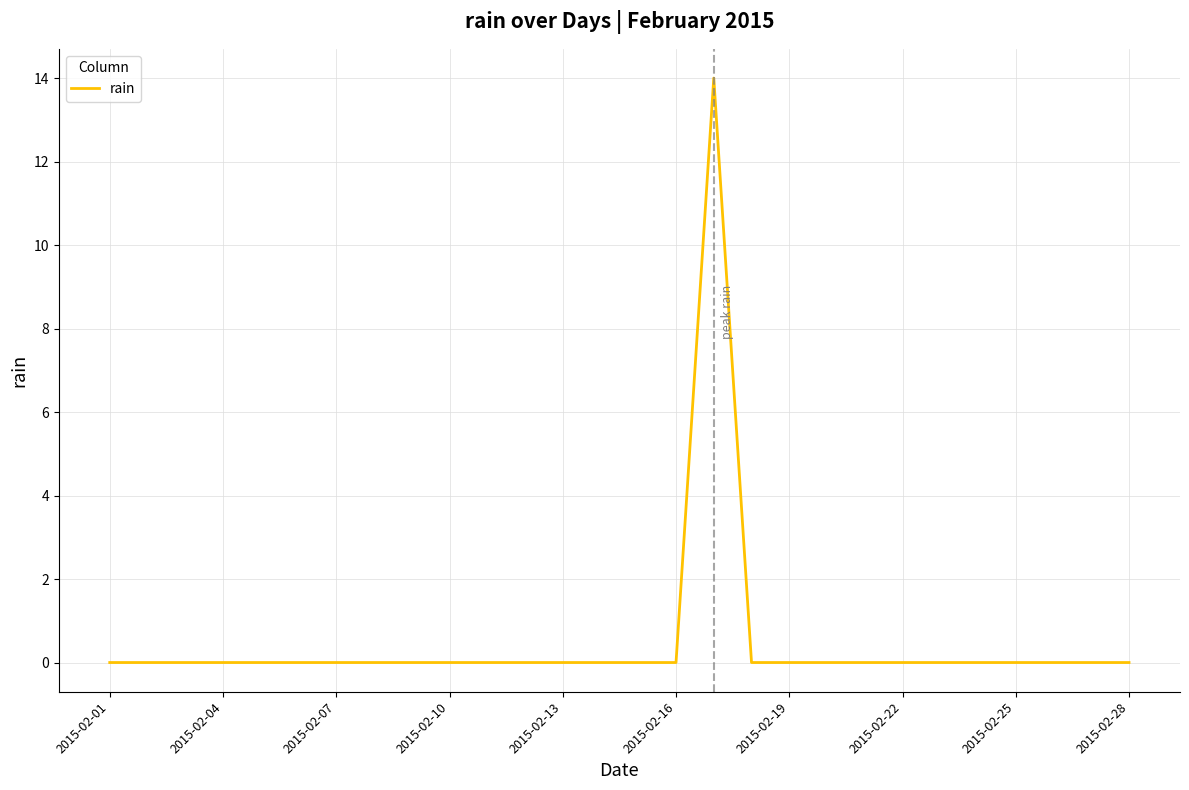

Does the chart have visible grid lines?

Yes